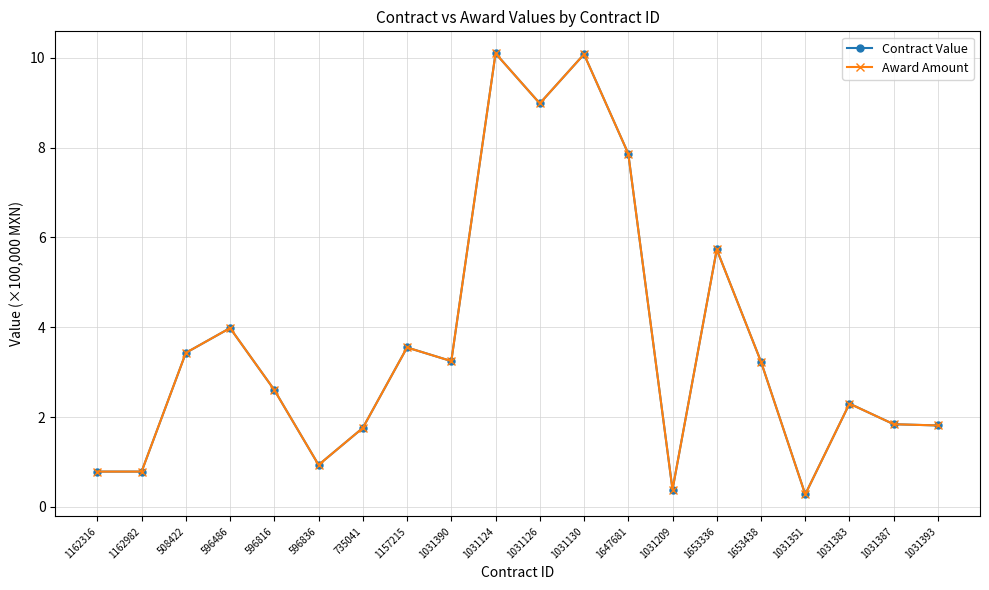

True or false: Contract Value and Award Amount intersect in this chart.

False